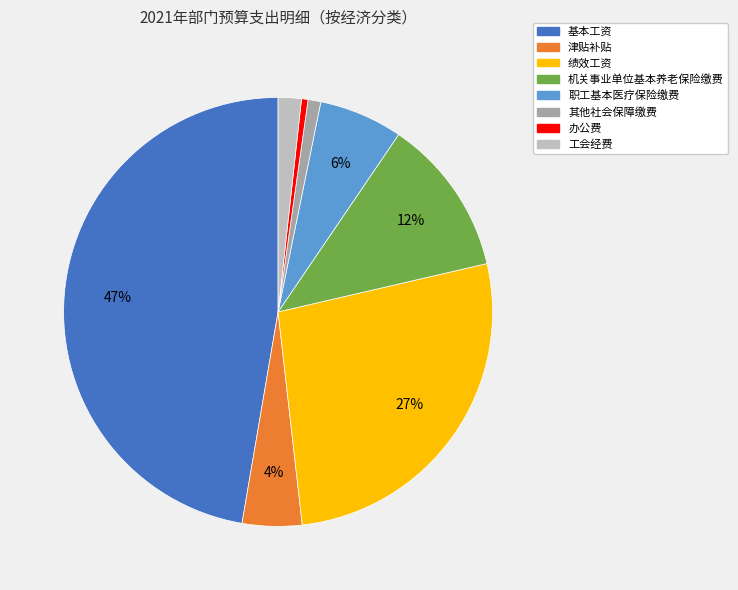

To the nearest percent, what portion does 职工基本医疗保险缴费 represent?

6%